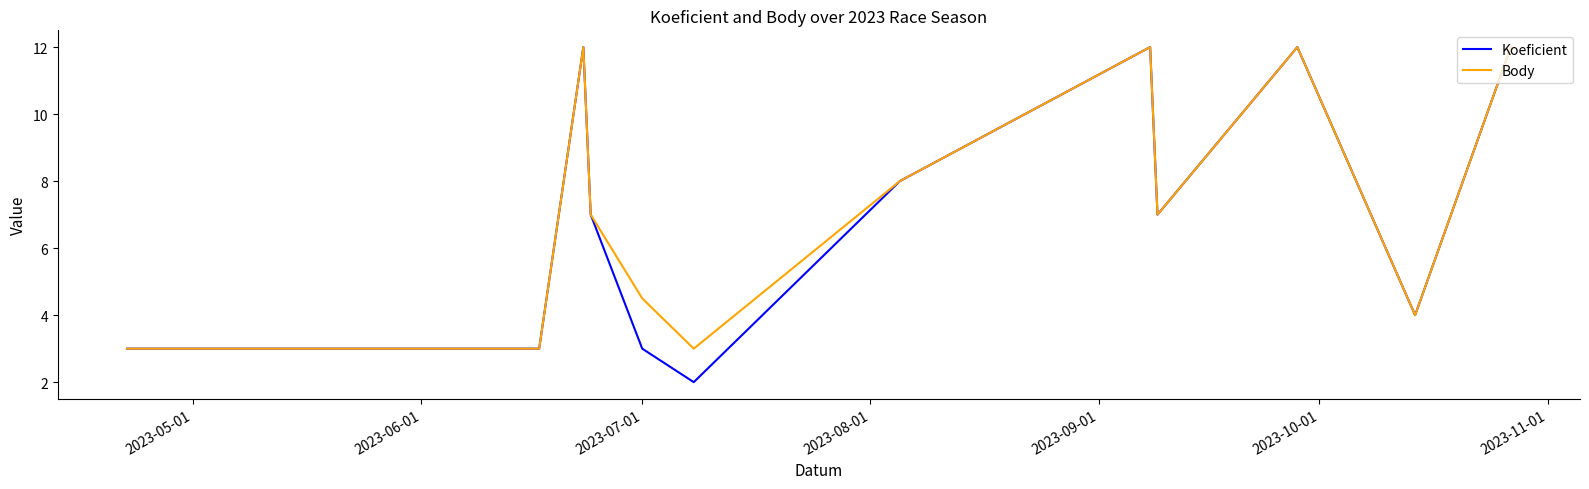

Which series has the largest range (max minus min)?

Koeficient